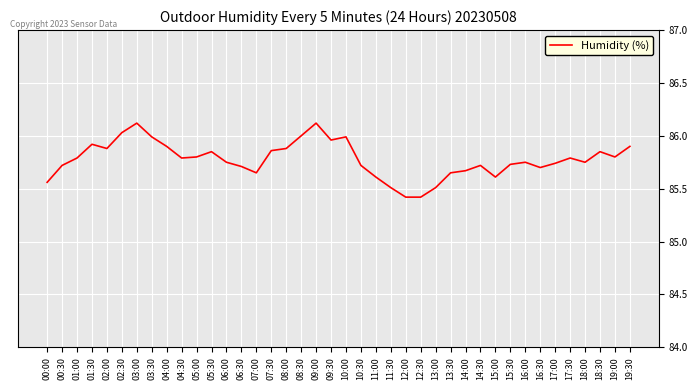

How many lines are shown in the chart?

1